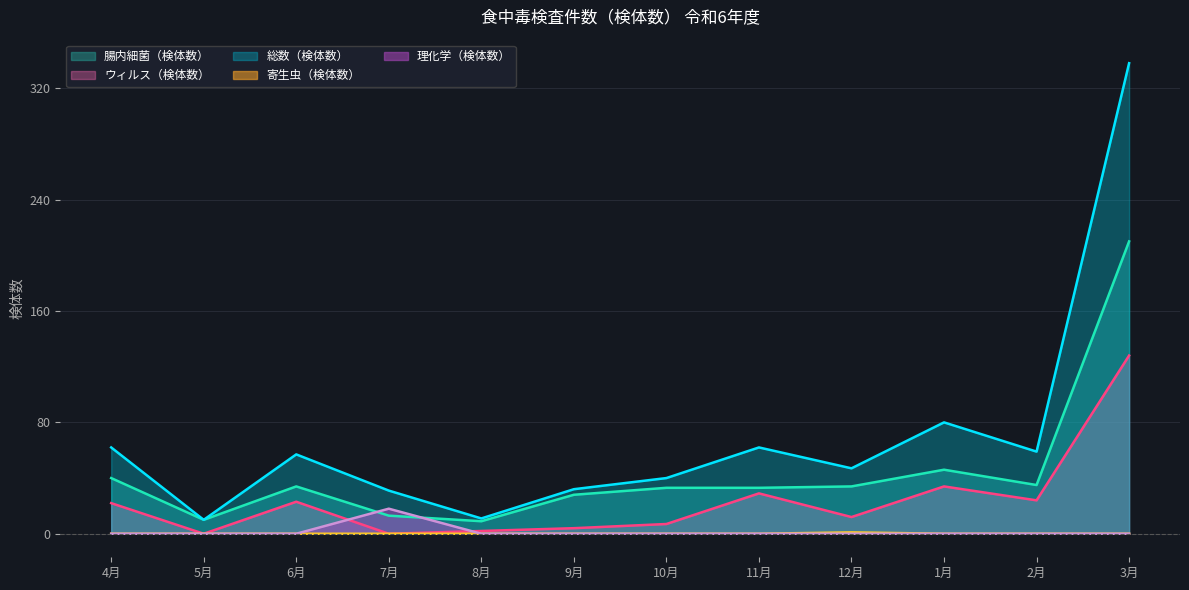

Reading left to right, list all the values displayed in this chart.

腸内細菌（検体数）: 4月=40	5月=10	6月=34	7月=13	8月=9	9月=28	10月=33	11月=33	12月=34	1月=46	2月=35	3月=210
ウィルス（検体数）: 4月=22	5月=0	6月=23	7月=0	8月=2	9月=4	10月=7	11月=29	12月=12	1月=34	2月=24	3月=128
総数（検体数）: 4月=62	5月=10	6月=57	7月=31	8月=11	9月=32	10月=40	11月=62	12月=47	1月=80	2月=59	3月=338
寄生虫（検体数）: 4月=0	5月=0	6月=0	7月=0	8月=0	9月=0	10月=0	11月=0	12月=1	1月=0	2月=0	3月=0
理化学（検体数）: 4月=0	5月=0	6月=0	7月=18	8月=0	9月=0	10月=0	11月=0	12月=0	1月=0	2月=0	3月=0